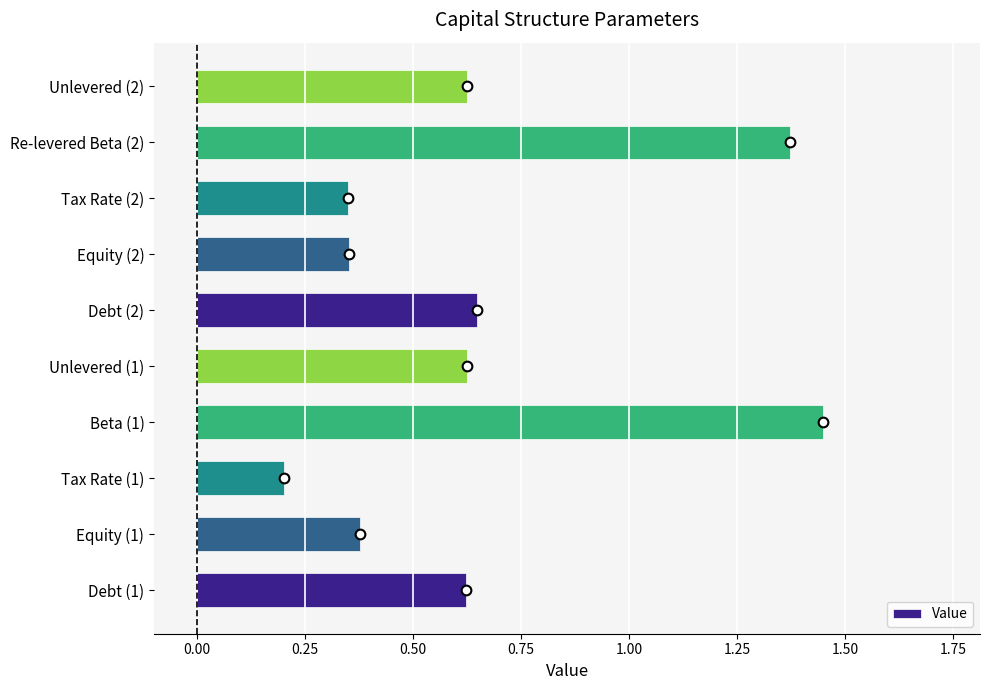

At which category does the chart reach its peak across all series?

Beta (1)